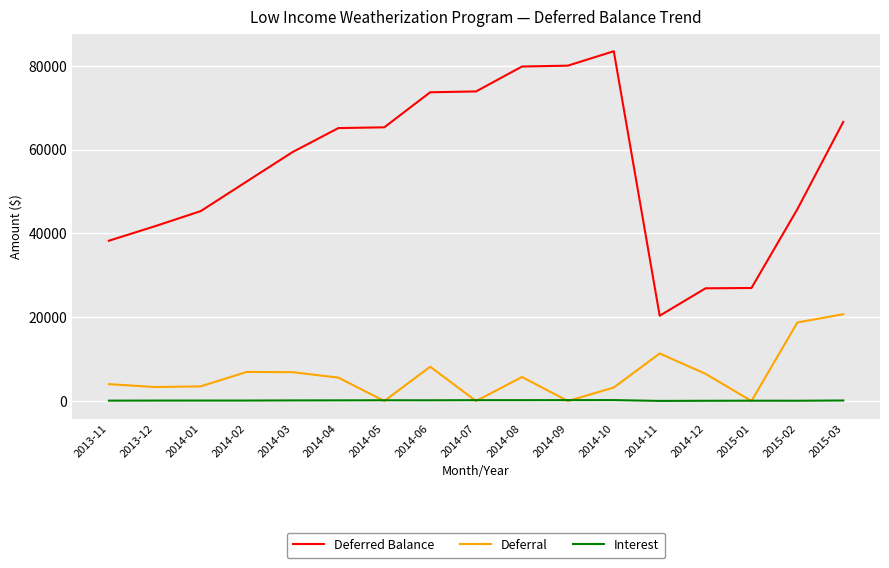

What is the maximum value for Deferred Balance?

83463.6